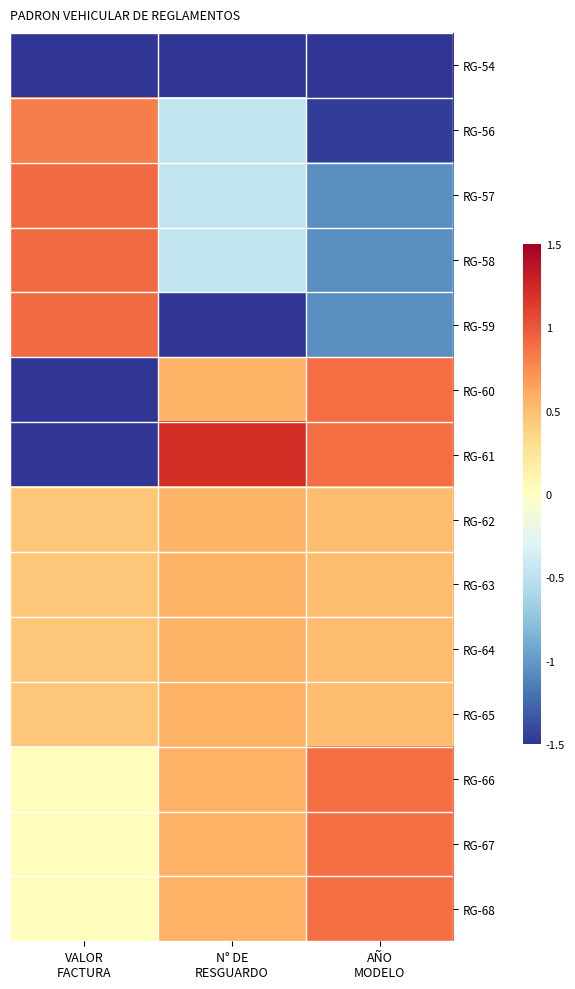

Rank the series by their maximum value, from lowest to highest.

RG-54, RG-62, RG-63, RG-64, RG-65, RG-56, RG-60, RG-66, RG-67, RG-68, RG-57, RG-58, RG-59, RG-61